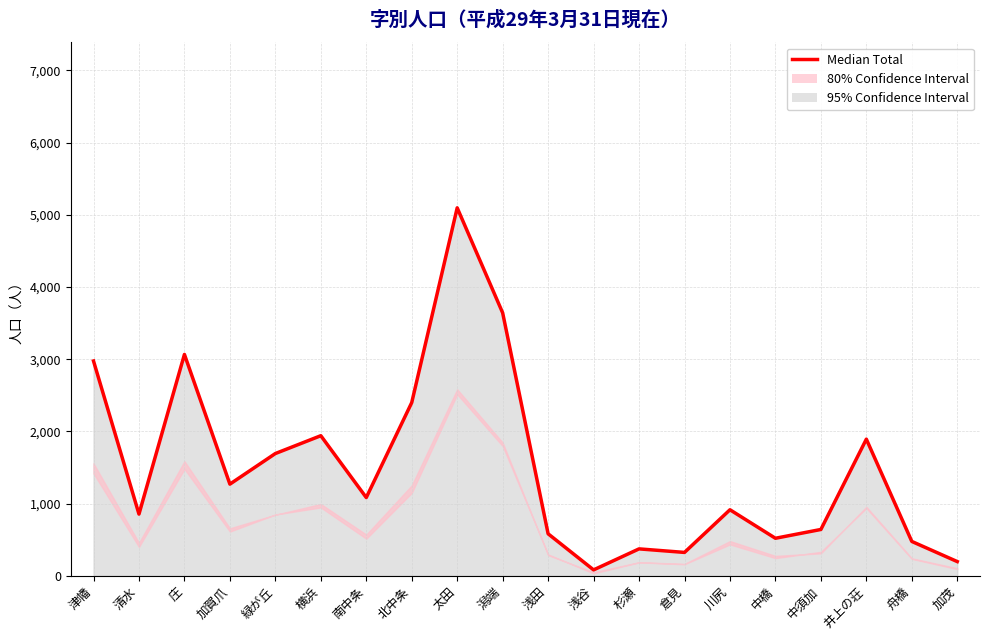

Between 清水 and 井上の荘, which series saw the biggest shift?

Median Total